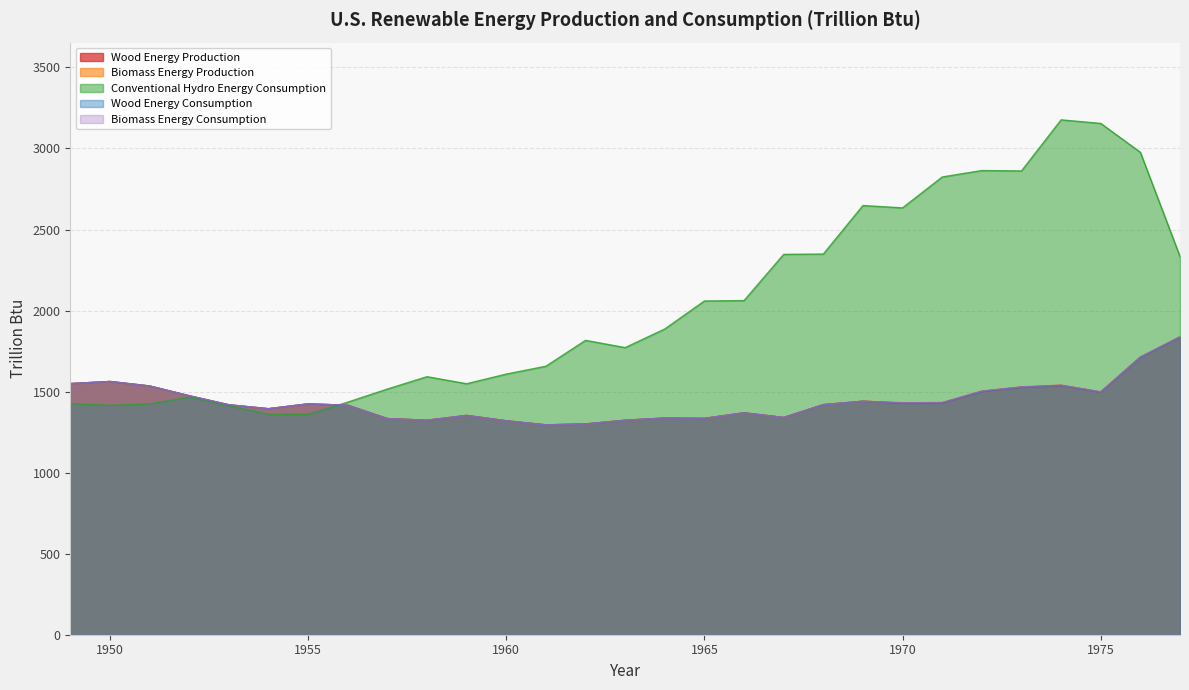

What is the maximum value for Conventional Hydro Energy Consumption?

3176.6